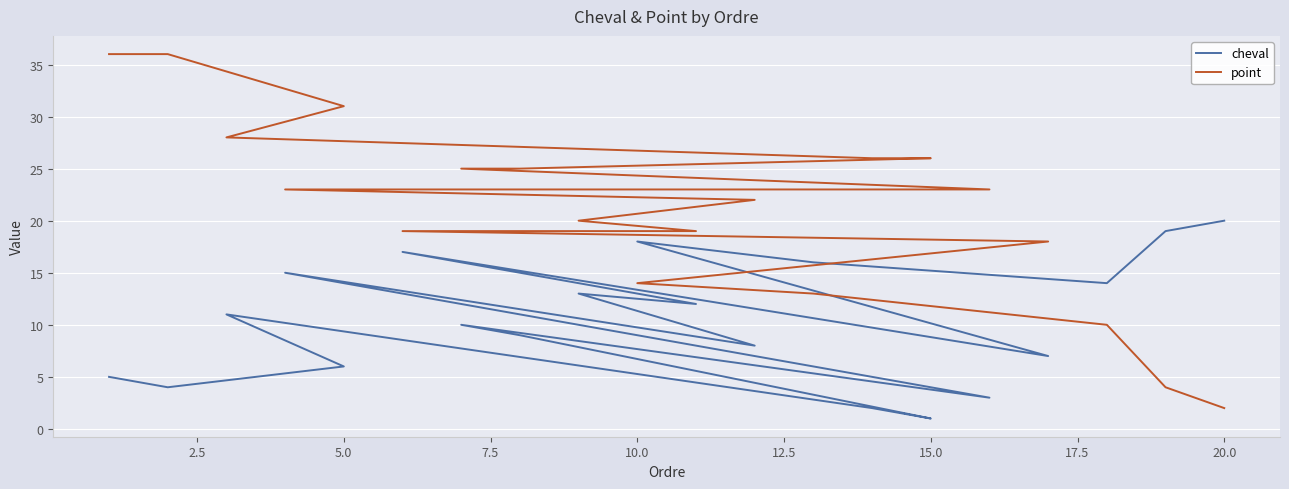

Rank the series by their maximum value, from highest to lowest.

point, cheval